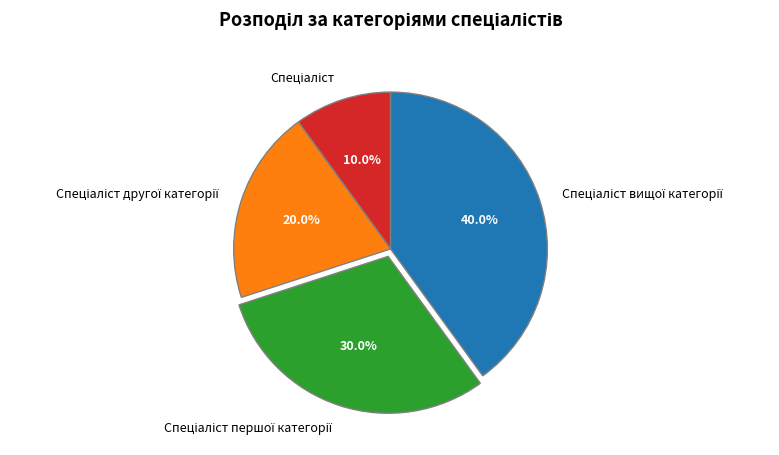

Is there a majority slice in this chart?

No